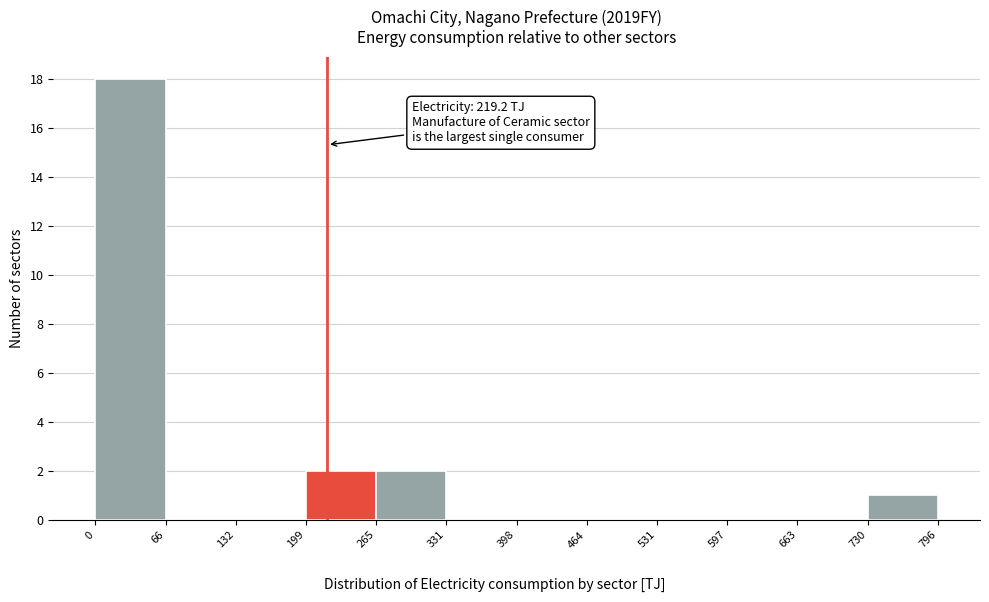

Over which range of the x-axis is the bar tallest?

0 to 66